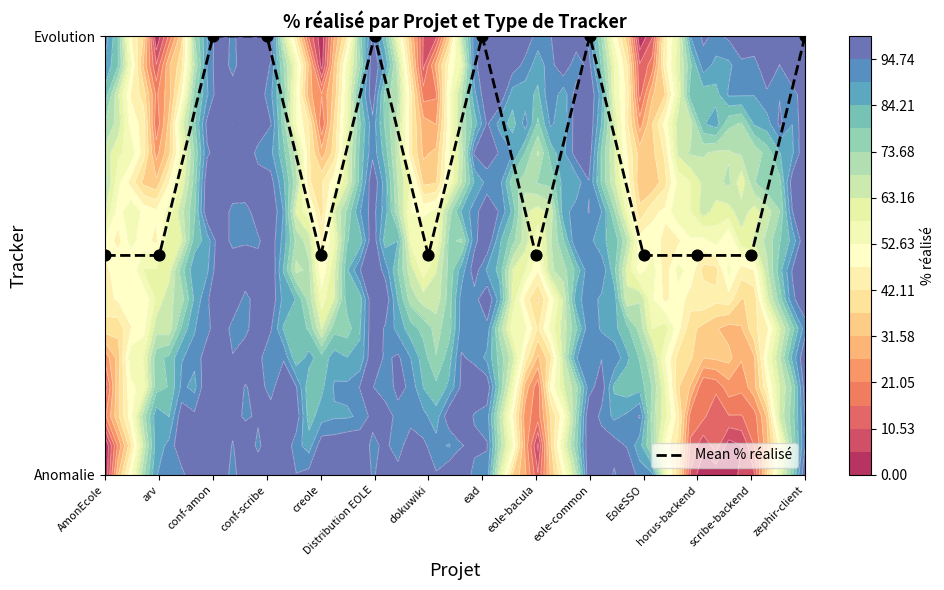

What is the average value?

0.7